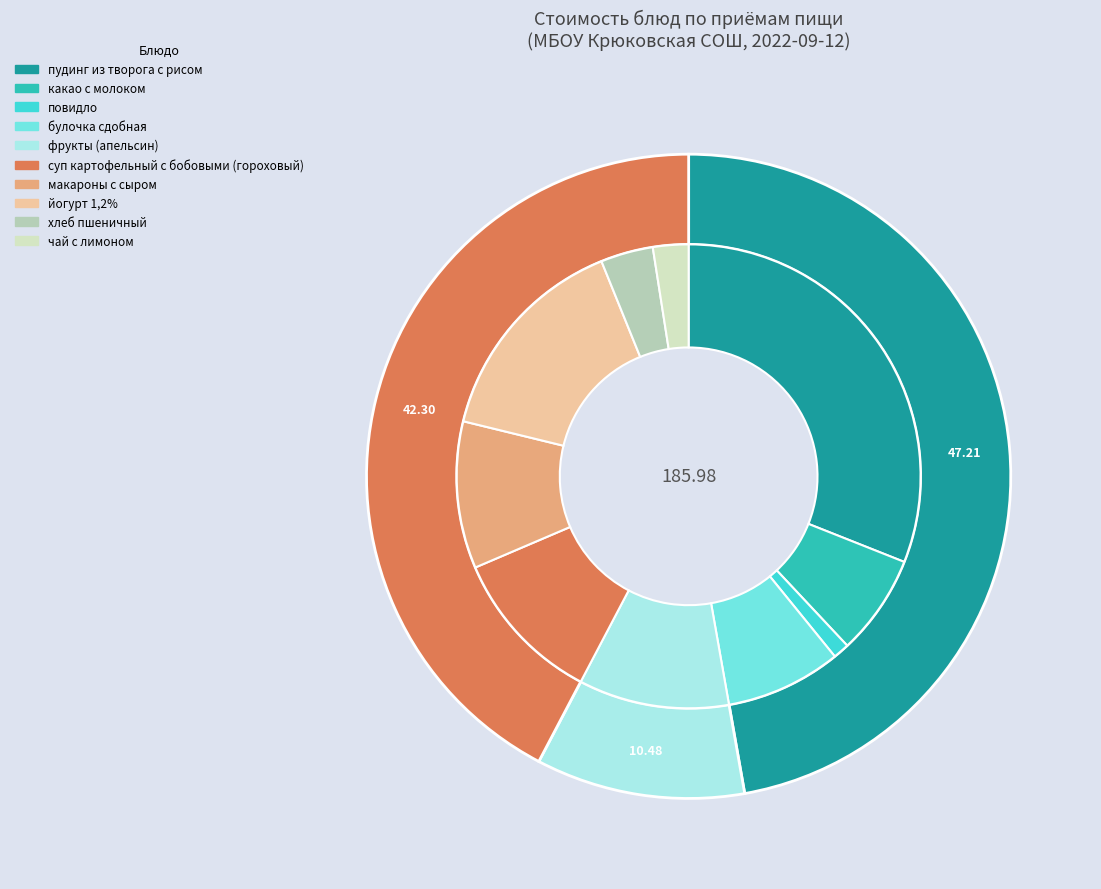

How much of the chart is everything except хлеб пшеничный?

96.3%